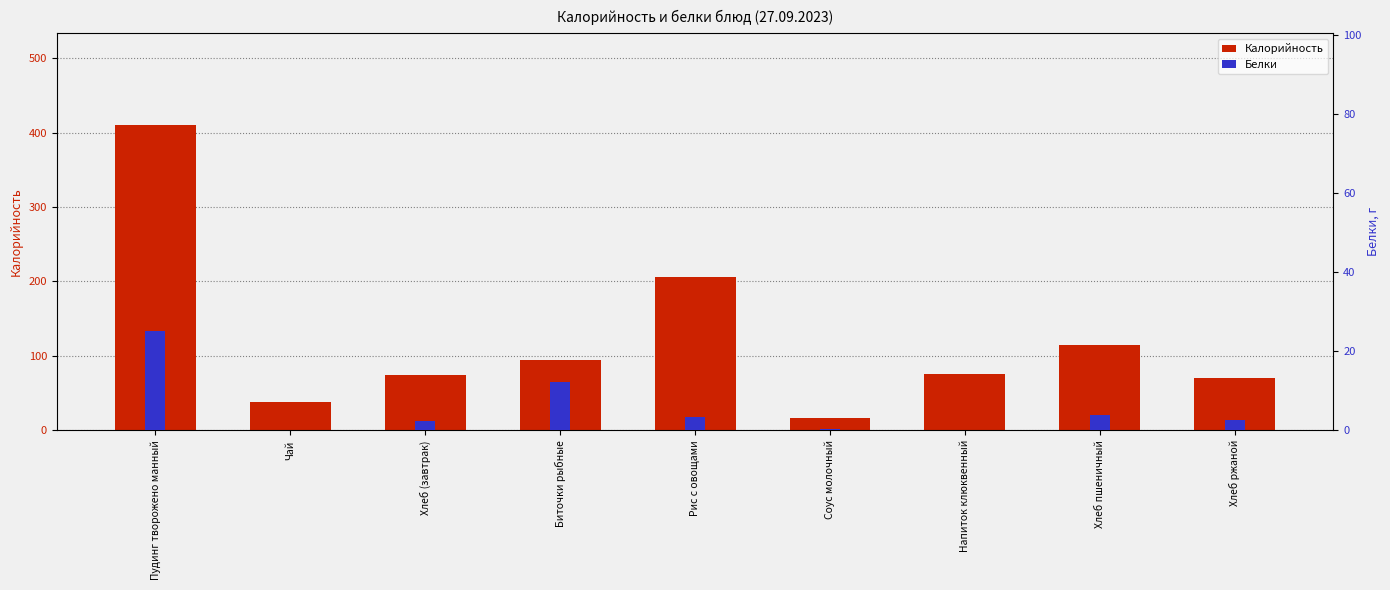

How many data points in Калорийность are less than 76?

4